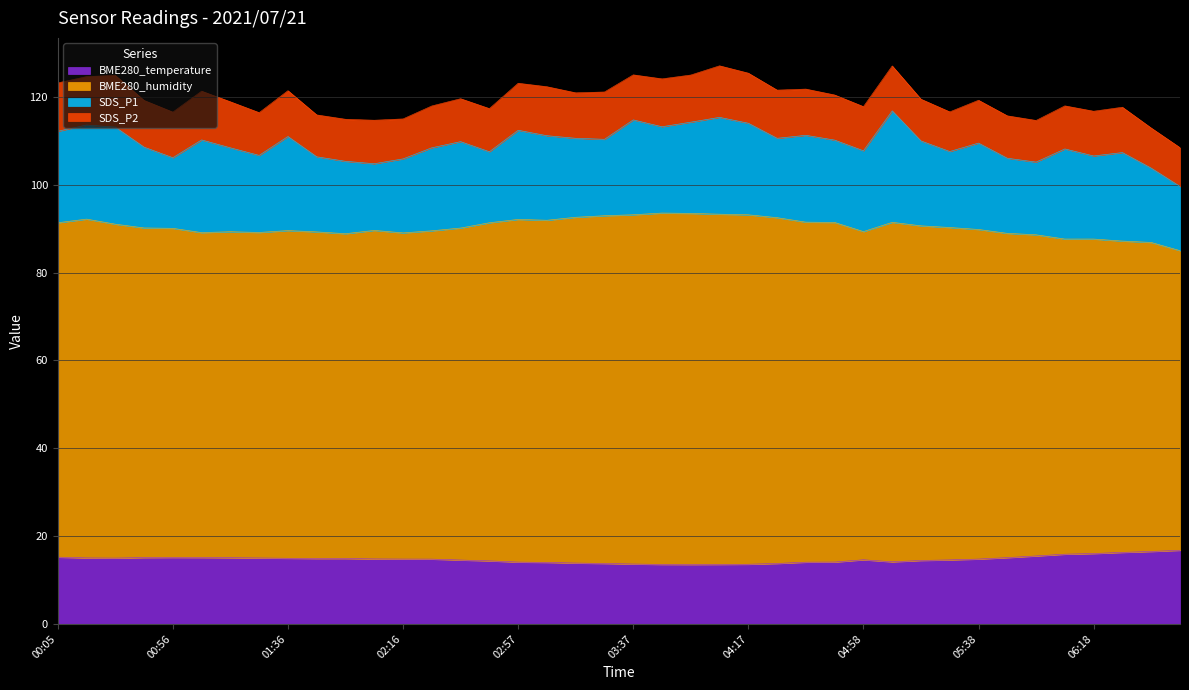

Which series has the largest range (max minus min)?

BME280_humidity